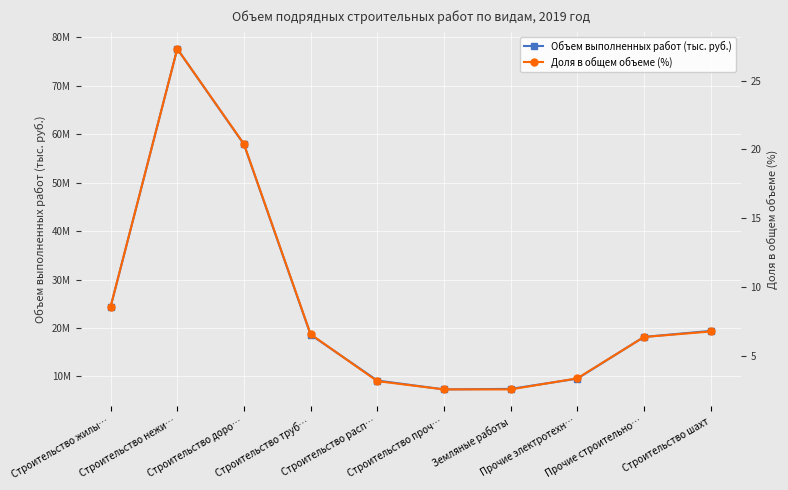

At how many categories does at least one series exceed 38119980?

2